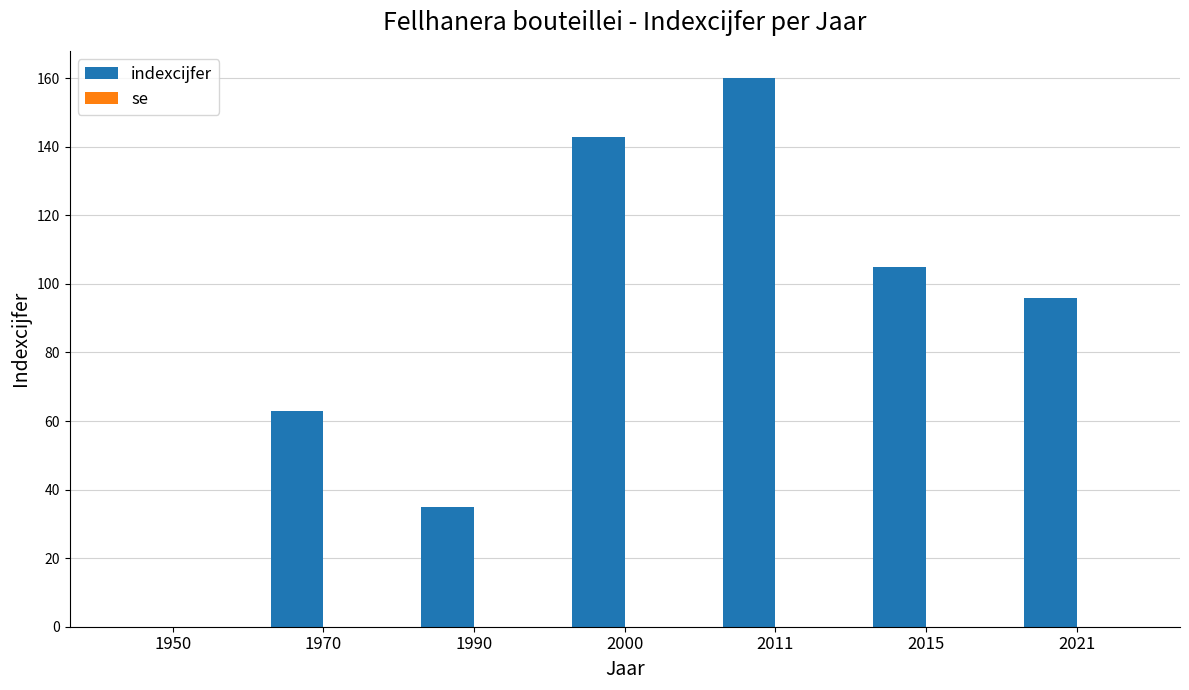

Which category has the highest value across all series?

2011